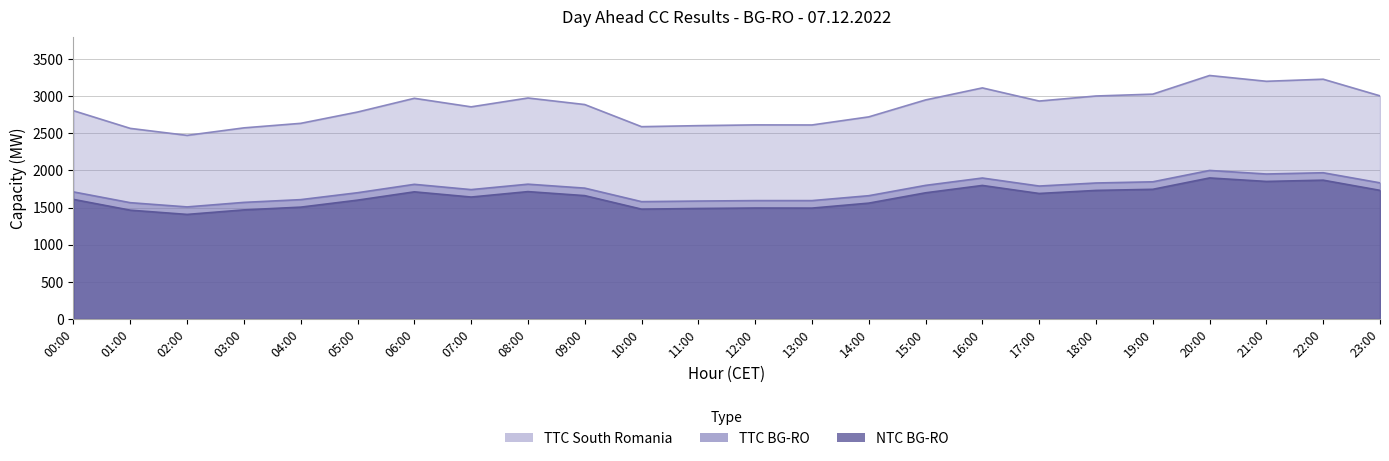

What is the difference between the maximum and minimum values in the NTC BG-RO series?

491